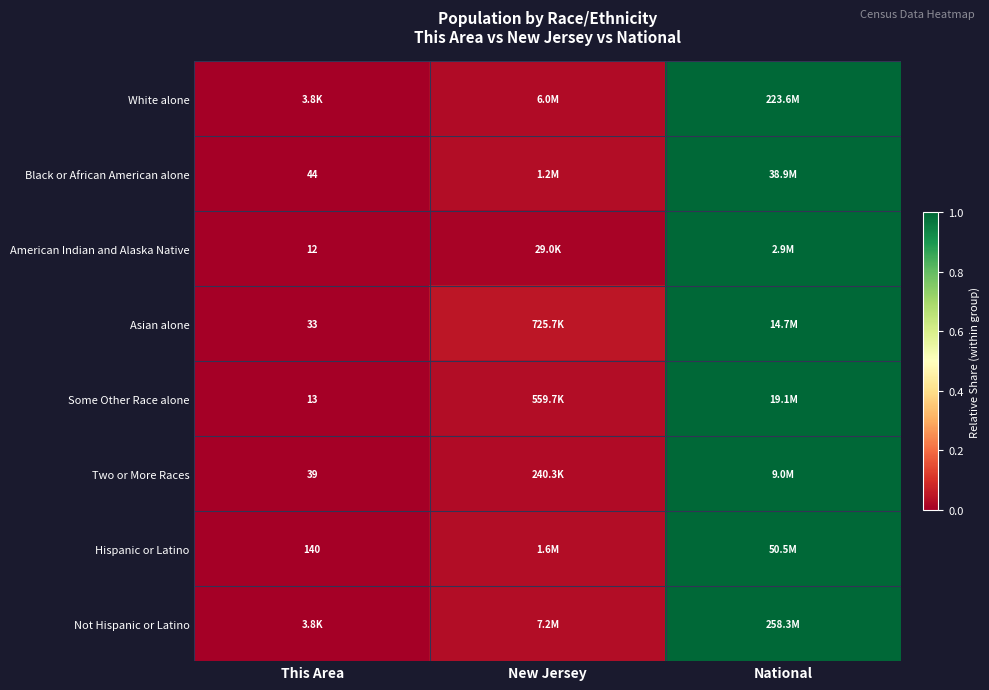

Is the value of Black or African American alone at National greater than the value of Some Other Race alone at This Area?

Yes